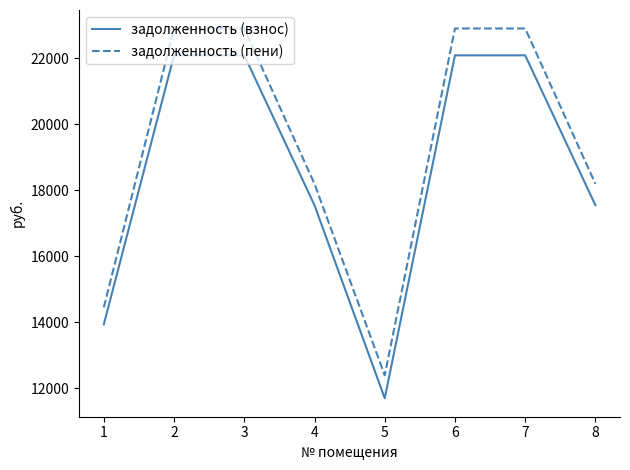

At which label does задолженность (пени) first exceed 22899?

2